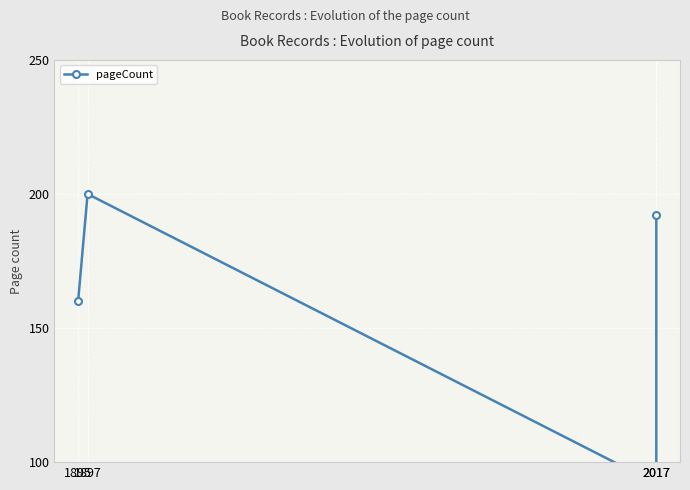

True or false: there are more than 1 points higher than both neighbors.

False